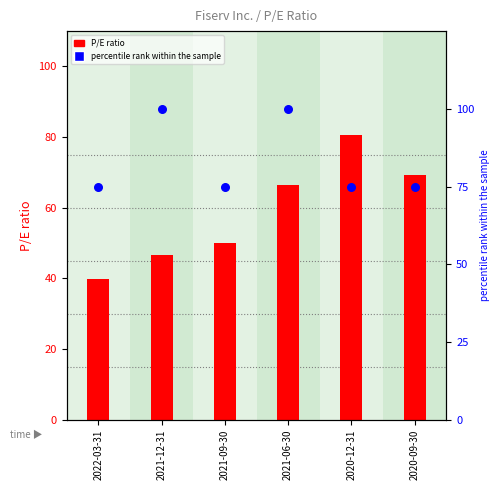

Is the value of P/E ratio at 2021-12-31 greater than the value of percentile rank within the sample at 2021-09-30?

No